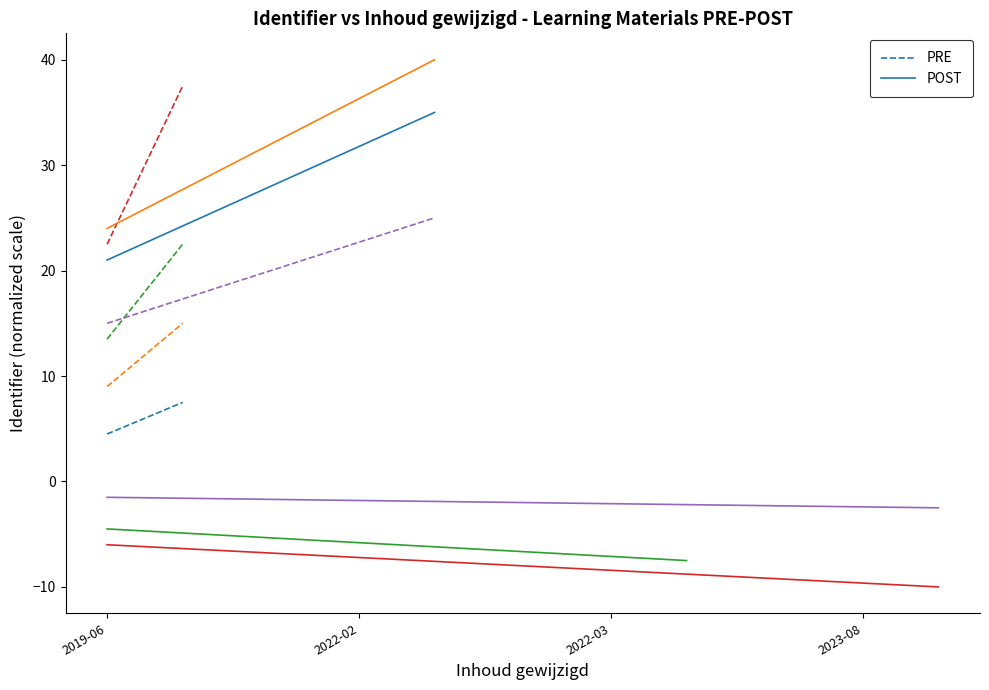

True or false: POST and PRE cross at least once.

False